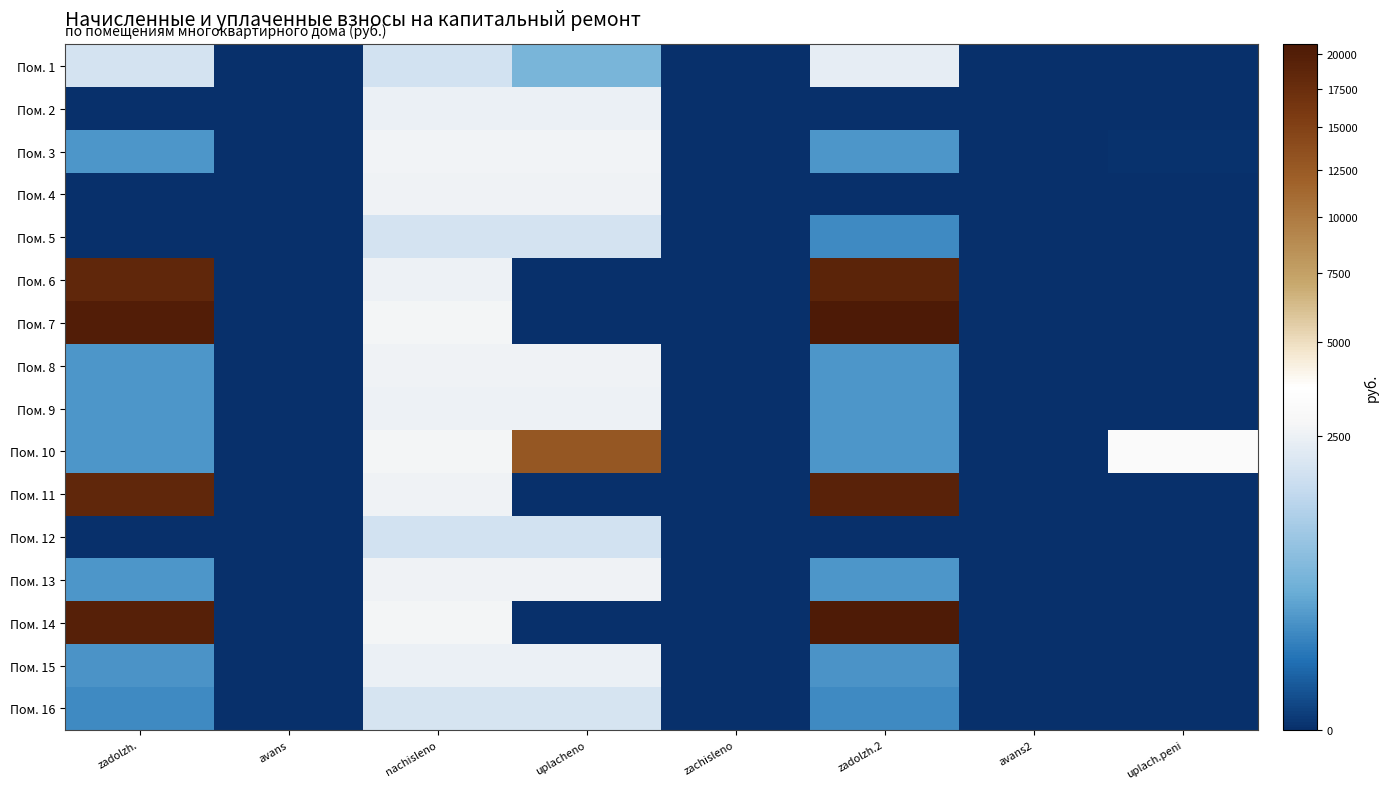

Reading left to right, what are all the values shown in this chart?

Пом. 1: zadolzh.=1874.3	avans=0.0	nachisleno=1828.3	uplacheno=500.0	zachisleno=0.0	zadolzh.2=2331.4	avans2=0.0	uplach.peni=0.0
Пом. 2: zadolzh.=0.0	avans=0.0	nachisleno=2469.2	uplacheno=2469.2	zachisleno=0.0	zadolzh.2=0.0	avans2=0.0	uplach.peni=0.0
Пом. 3: zadolzh.=221.6	avans=0.0	nachisleno=2658.7	uplacheno=2658.3	zachisleno=0.0	zadolzh.2=222.1	avans2=0.0	uplach.peni=0.1
Пом. 4: zadolzh.=0.0	avans=0.0	nachisleno=2593.1	uplacheno=2593.1	zachisleno=0.0	zadolzh.2=0.0	avans2=0.0	uplach.peni=0.0
Пом. 5: zadolzh.=0.0	avans=0.0	nachisleno=1850.2	uplacheno=1850.2	zachisleno=0.0	zadolzh.2=154.2	avans2=0.0	uplach.peni=0.0
Пом. 6: zadolzh.=18409.0	avans=0.0	nachisleno=2505.7	uplacheno=0.0	zachisleno=0.0	zadolzh.2=19035.4	avans2=0.0	uplach.peni=0.0
Пом. 7: zadolzh.=20014.3	avans=0.0	nachisleno=2724.2	uplacheno=0.0	zachisleno=0.0	zadolzh.2=20695.4	avans2=0.0	uplach.peni=0.0
Пом. 8: zadolzh.=214.3	avans=0.0	nachisleno=2571.2	uplacheno=2571.2	zachisleno=0.0	zadolzh.2=214.3	avans2=0.0	uplach.peni=0.0
Пом. 9: zadolzh.=213.1	avans=0.0	nachisleno=2556.7	uplacheno=2556.7	zachisleno=0.0	zadolzh.2=213.1	avans2=0.0	uplach.peni=0.0
Пом. 10: zadolzh.=224.0	avans=0.0	nachisleno=2687.8	uplacheno=12802.3	zachisleno=0.0	zadolzh.2=224.0	avans2=0.0	uplach.peni=3180.4
Пом. 11: zadolzh.=18503.9	avans=0.0	nachisleno=2571.2	uplacheno=0.0	zachisleno=0.0	zadolzh.2=19146.7	avans2=0.0	uplach.peni=0.0
Пом. 12: zadolzh.=0.0	avans=0.0	nachisleno=1799.2	uplacheno=1799.2	zachisleno=0.0	zadolzh.2=0.0	avans2=0.0	uplach.peni=0.0
Пом. 13: zadolzh.=214.3	avans=0.0	nachisleno=2571.2	uplacheno=2571.2	zachisleno=0.0	zadolzh.2=214.3	avans2=0.0	uplach.peni=0.0
Пом. 14: zadolzh.=19693.5	avans=0.0	nachisleno=2680.6	uplacheno=0.0	zachisleno=0.0	zadolzh.2=20363.6	avans2=0.0	uplach.peni=0.0
Пом. 15: zadolzh.=207.6	avans=0.0	nachisleno=2491.1	uplacheno=2491.1	zachisleno=0.0	zadolzh.2=207.6	avans2=0.0	uplach.peni=0.0
Пом. 16: zadolzh.=157.2	avans=0.0	nachisleno=1886.5	uplacheno=1886.5	zachisleno=0.0	zadolzh.2=157.2	avans2=0.0	uplach.peni=0.0